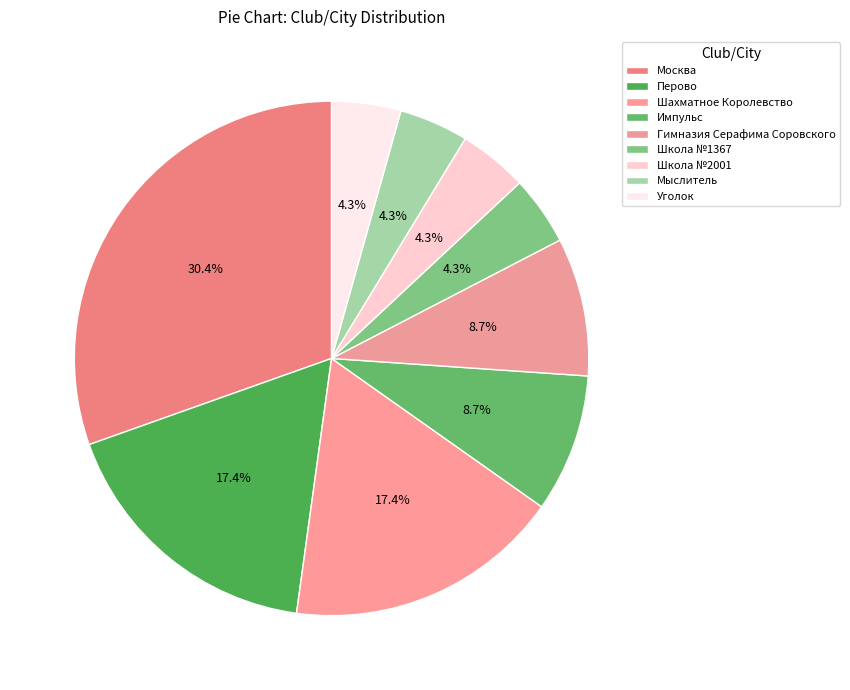

How many slices are in this pie chart?

9